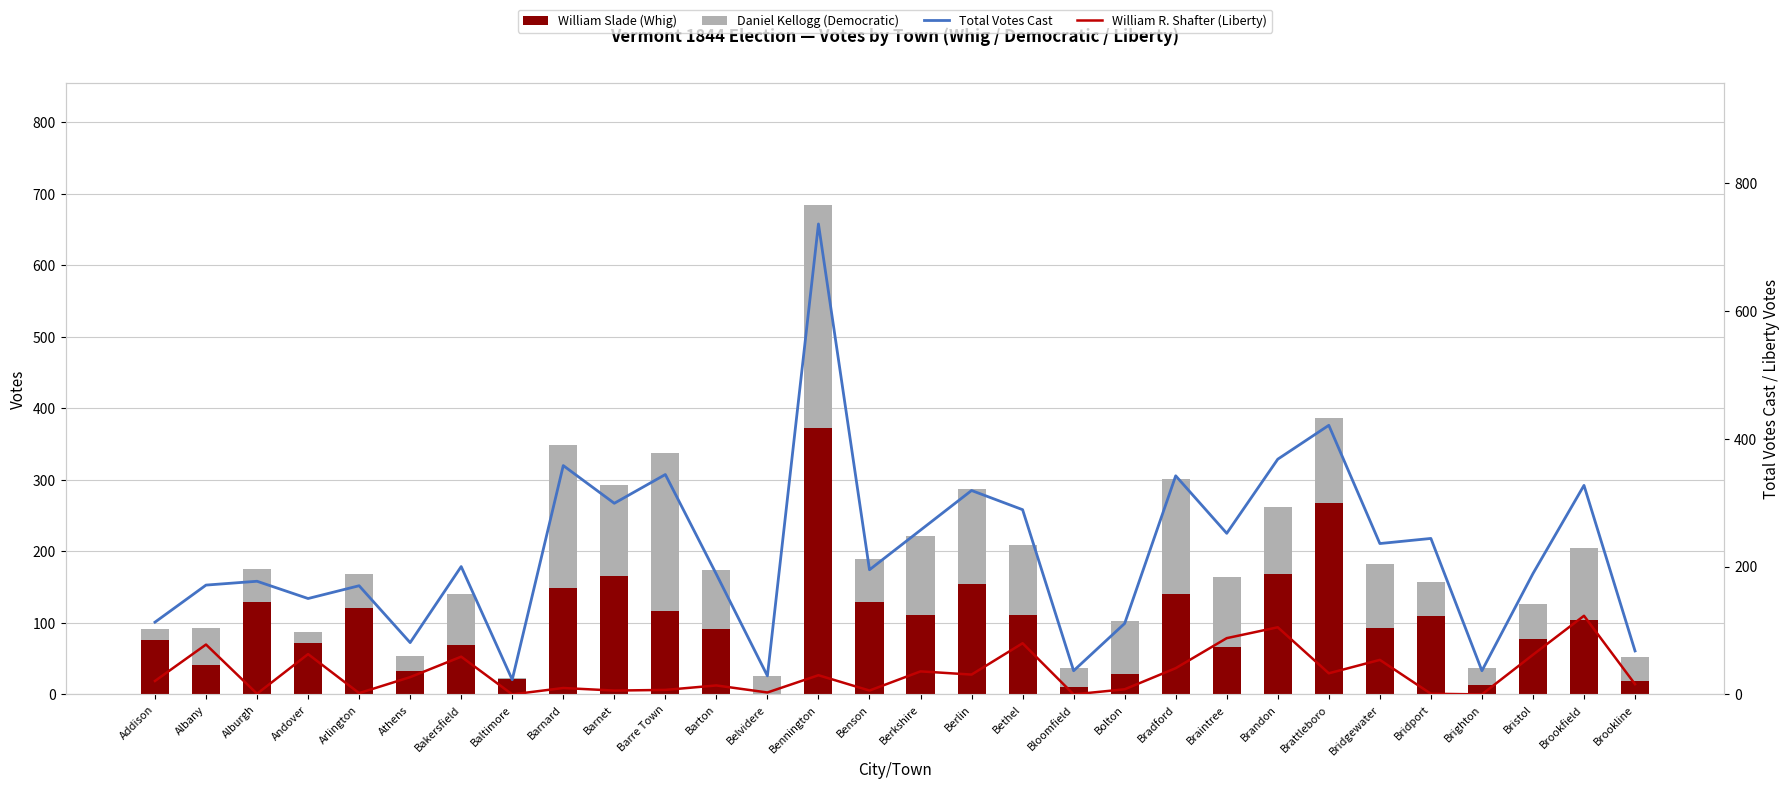

Which series changed the most between Baltimore and Brookline?

Total Votes Cast